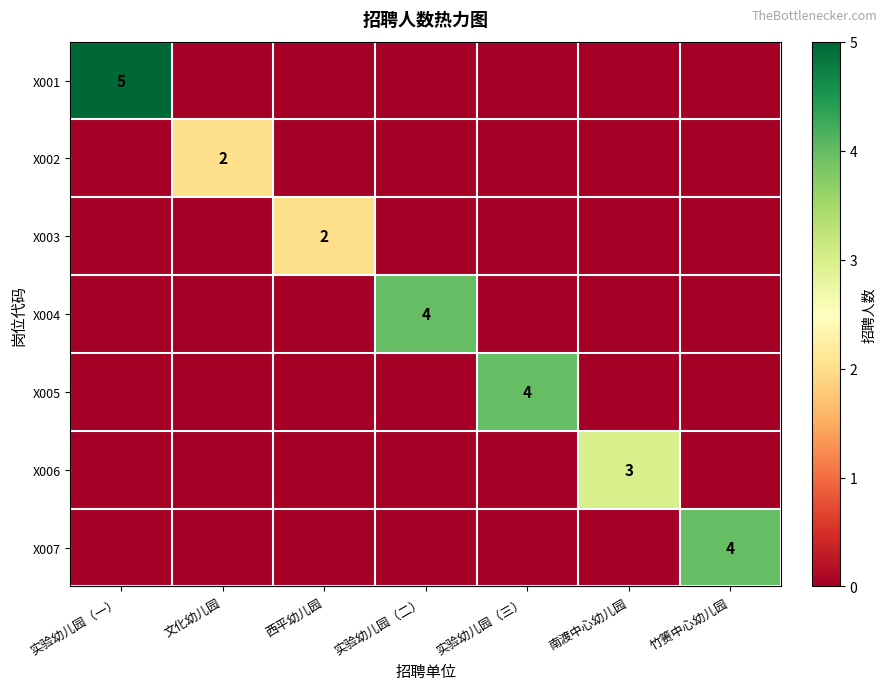

The X004 series shows 1 at 实验幼儿园（二）. True or false?

False